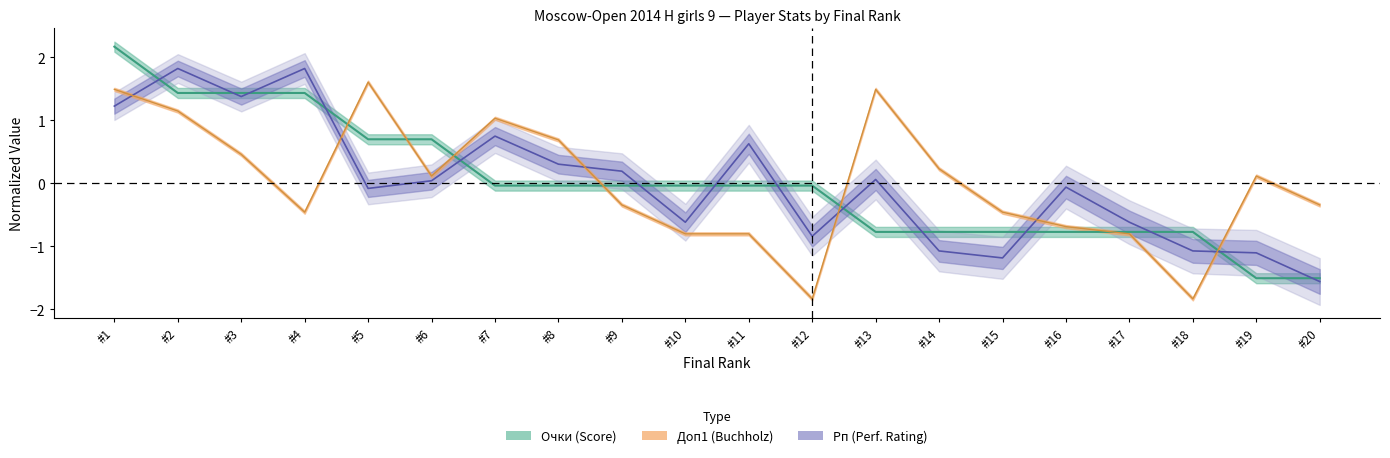

Rank the series by their average value, from lowest to highest.

Очки, Доп1, Рп